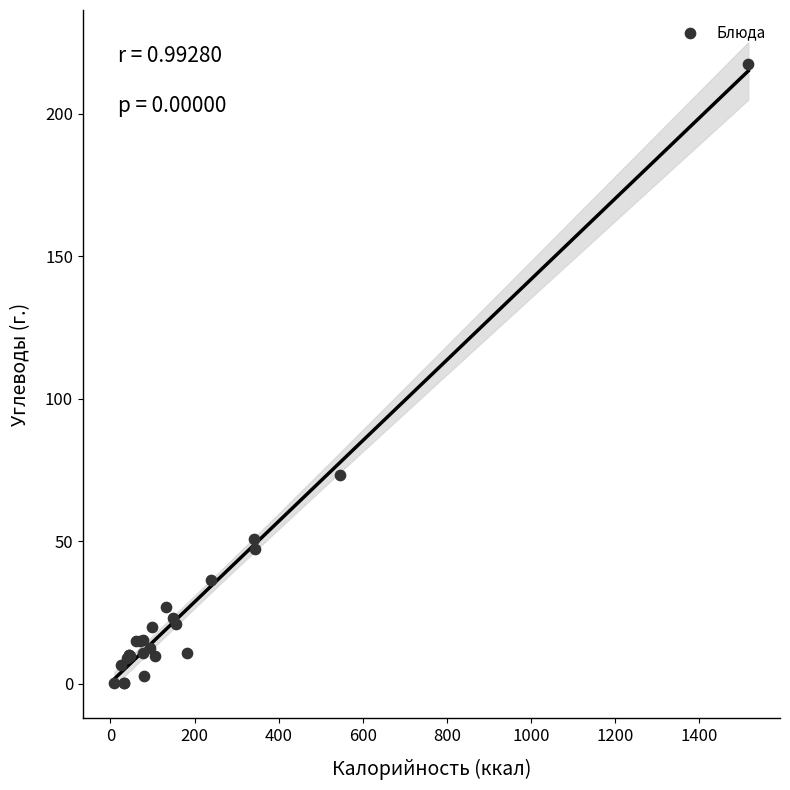

What Y value in the scatter plot is closest to 108?

73.1